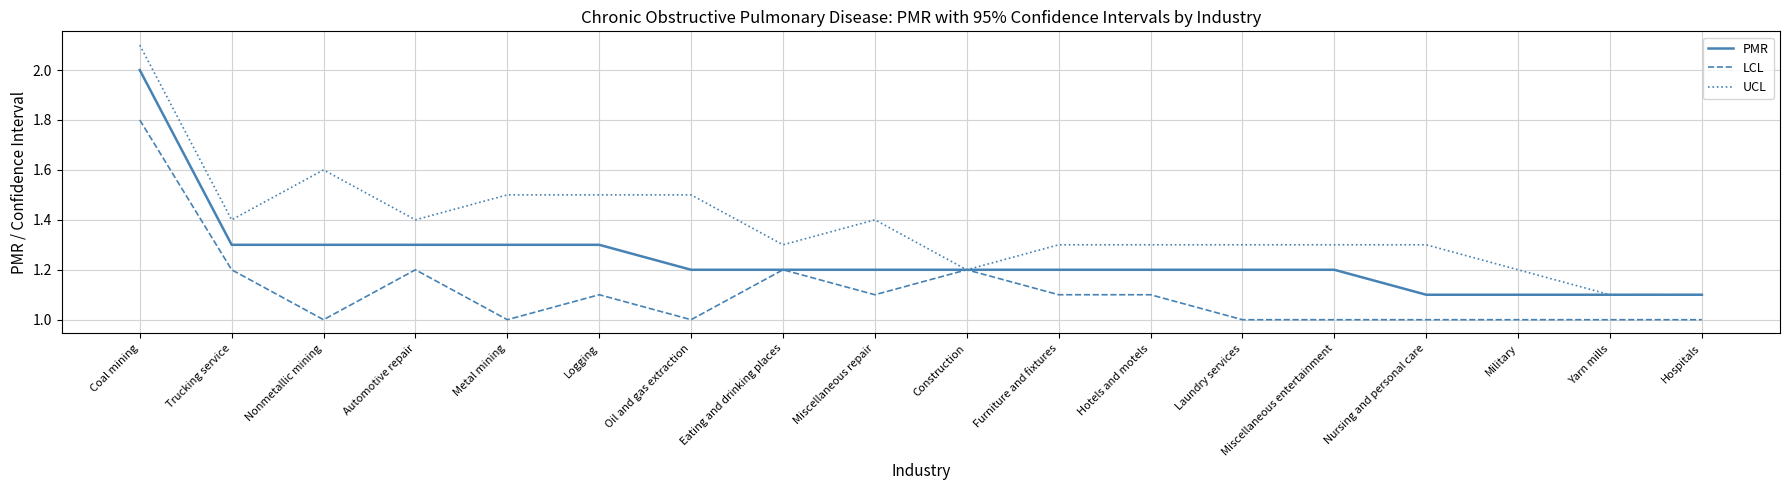

Which series changed the most between Construction and Yarn mills?

LCL